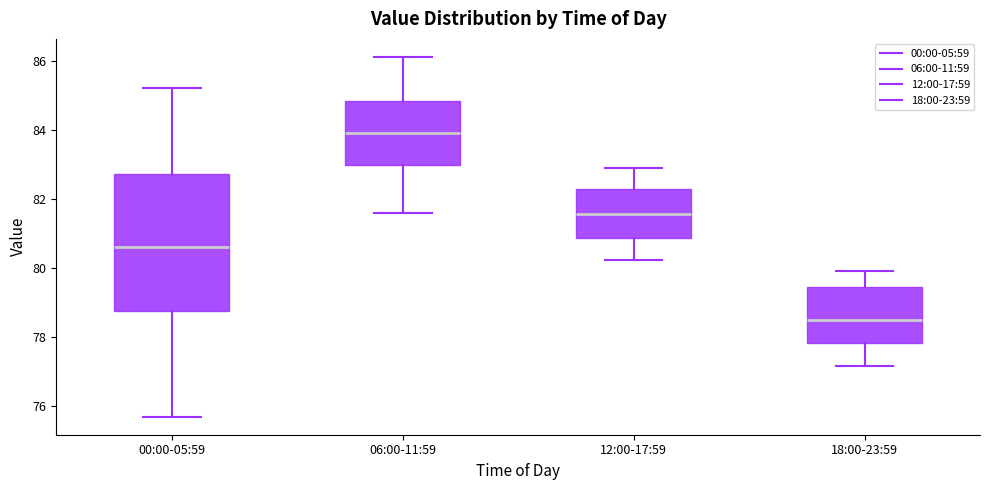

Comparing the boxes themselves (not the whiskers), which one is the tallest?

00:00-05:59